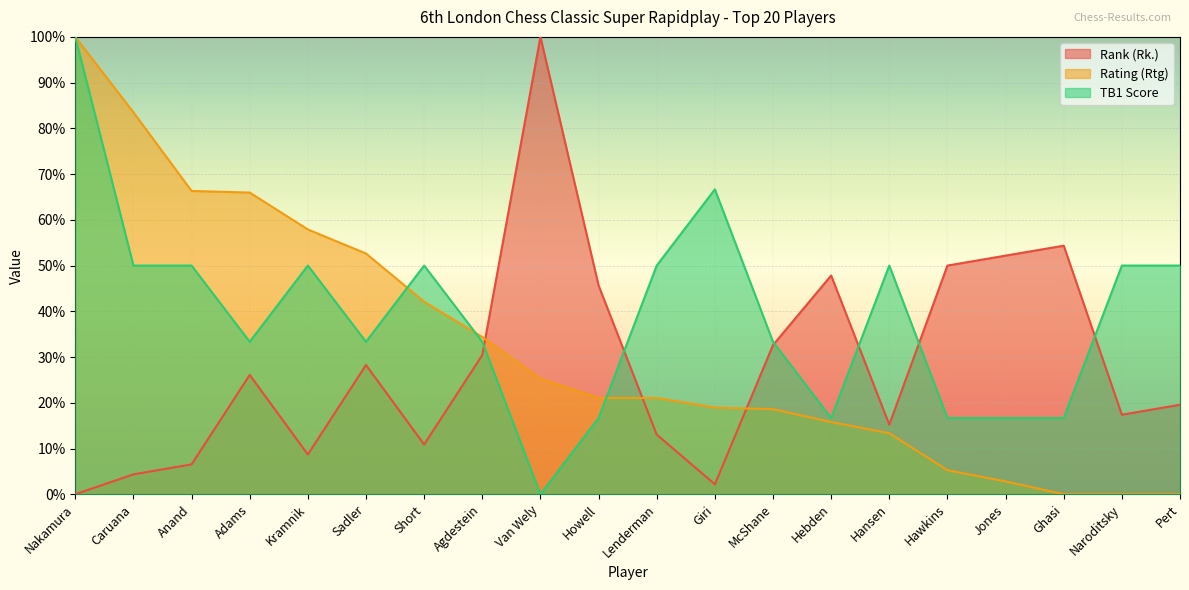

Between McShane and Short, which is larger?

McShane